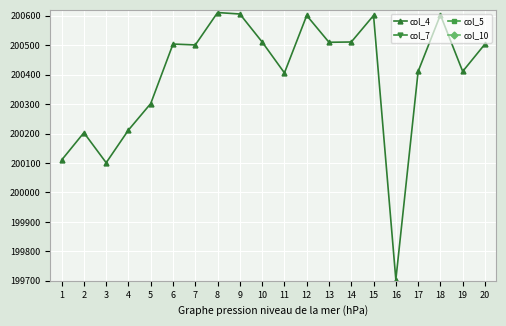

Which series has the widest spread of values?

col_4